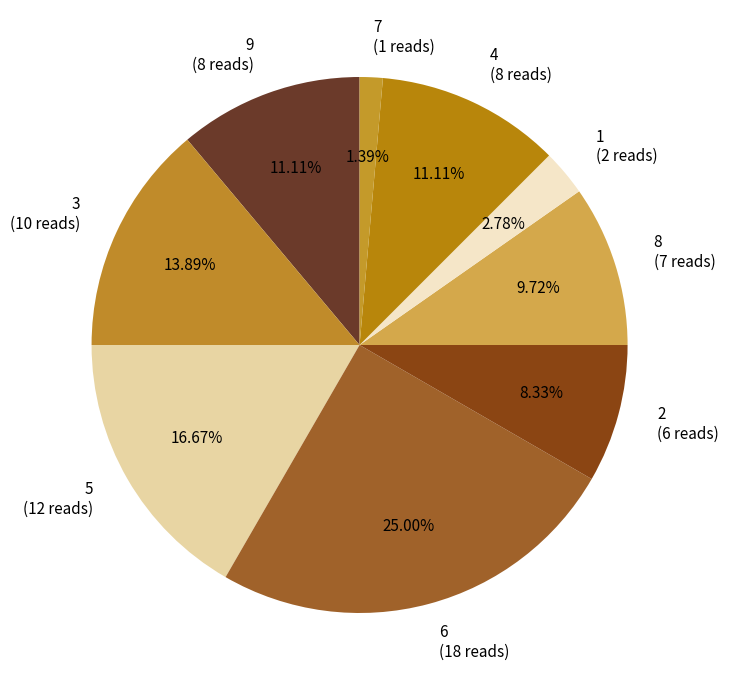

Count the number of slices in the pie.

9